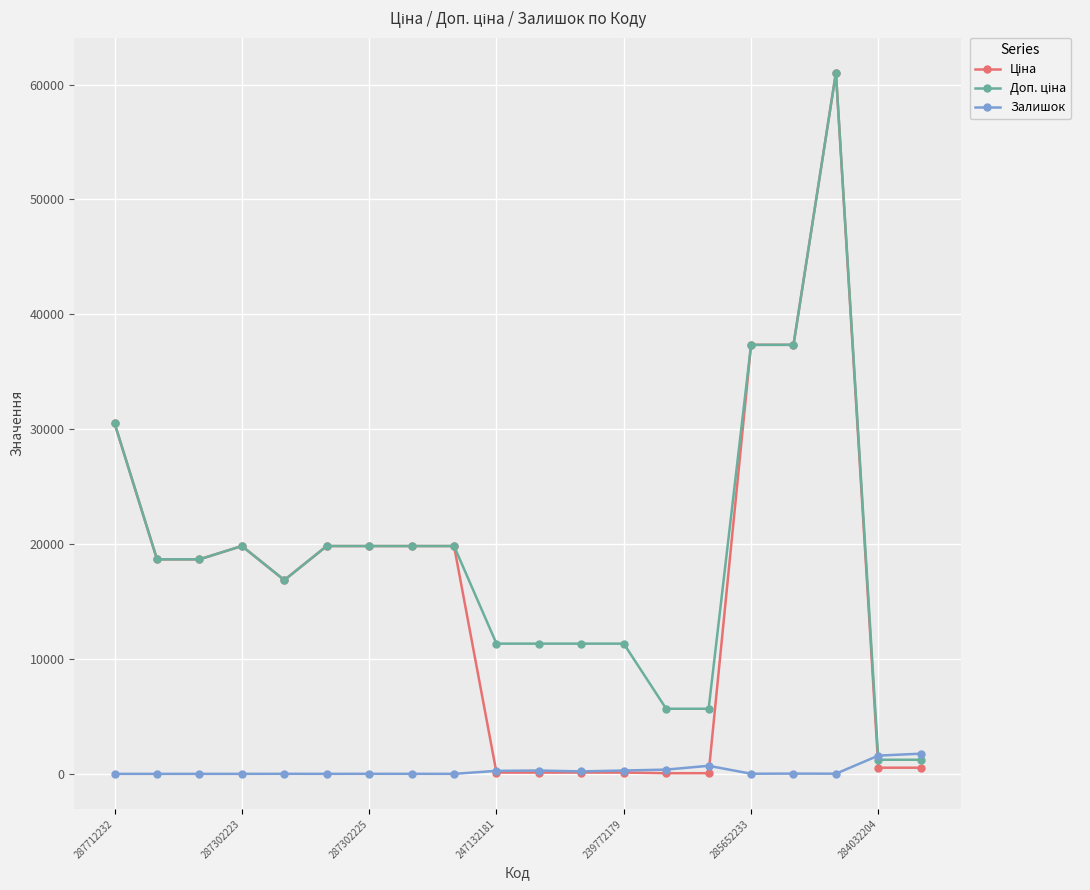

Is this an area chart (filled region under the line)?

No